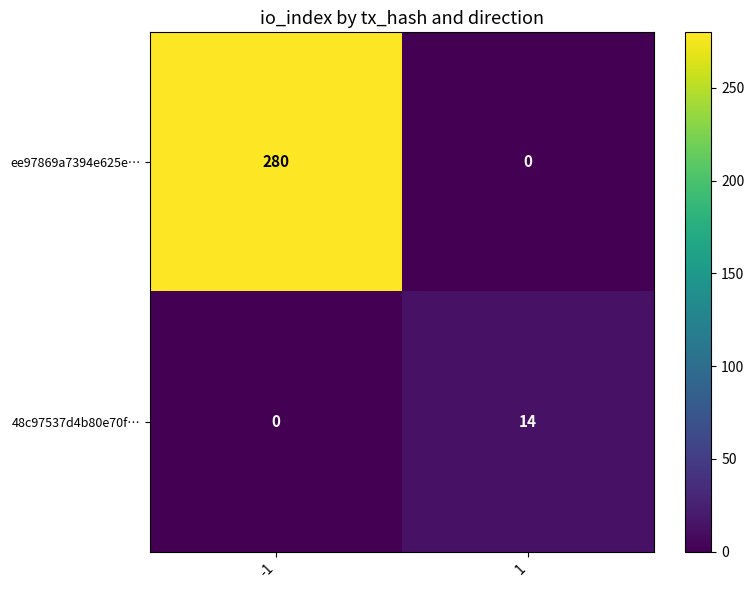

Reading left to right, extract all data points from this chart.

ee97869a7394e625e…: -1=280	1=0
48c97537d4b80e70f…: -1=0	1=14